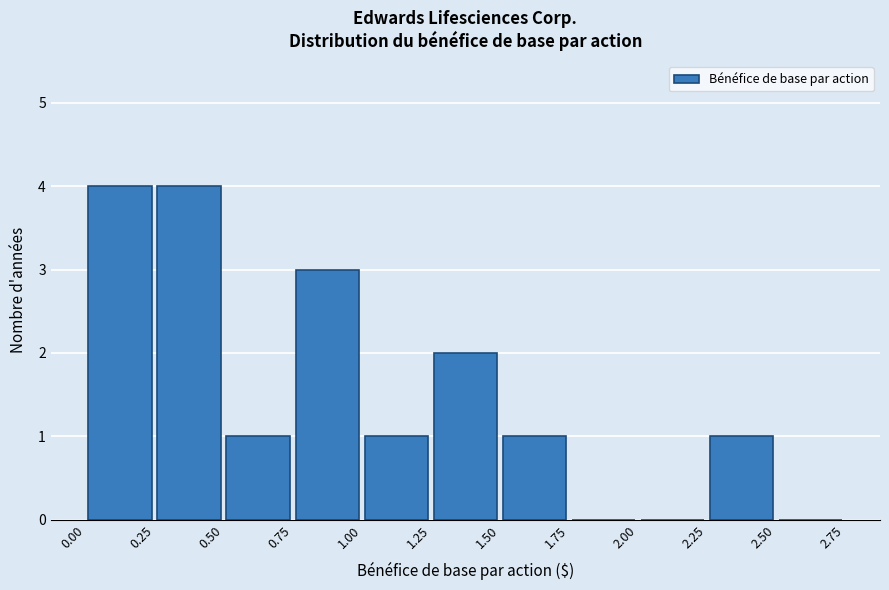

Reading left to right, list every bar in this chart as the range it spans on the x-axis followed by its height. The values are not printed on the chart, so give them approximately, as read against the axis.

0.00 to 0.25: 4
0.25 to 0.50: 4
0.50 to 0.75: 1
0.75 to 1.00: 3
1.00 to 1.25: 1
1.25 to 1.50: 2
1.50 to 1.75: 1
1.75 to 2.00: 0
2.00 to 2.25: 0
2.25 to 2.50: 1
2.50 to 2.75: 0